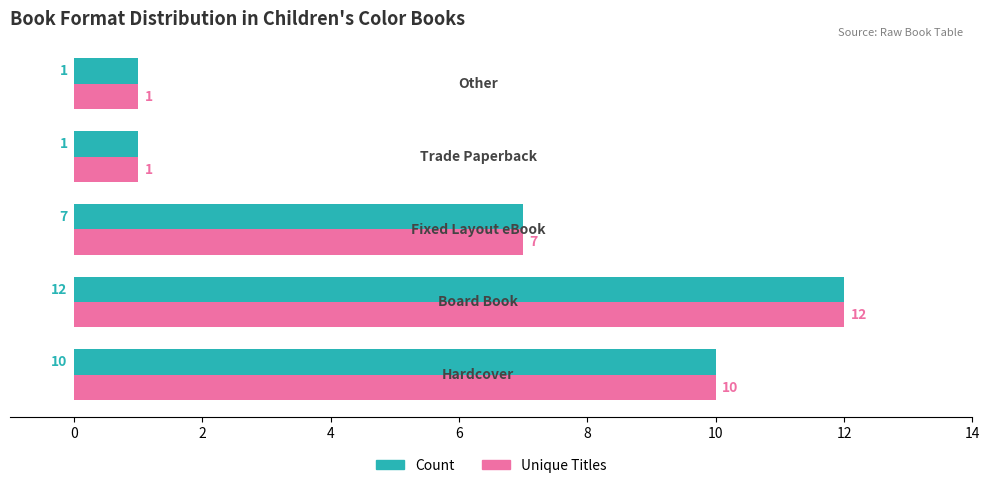

What is the difference between the second highest and second lowest values in the Count series?

9